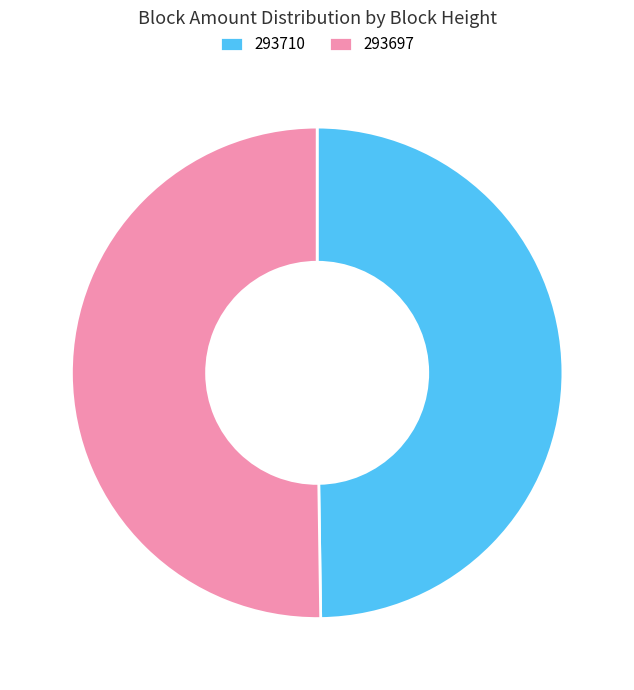

Is it true that 293697 is 99% of the pie?

False